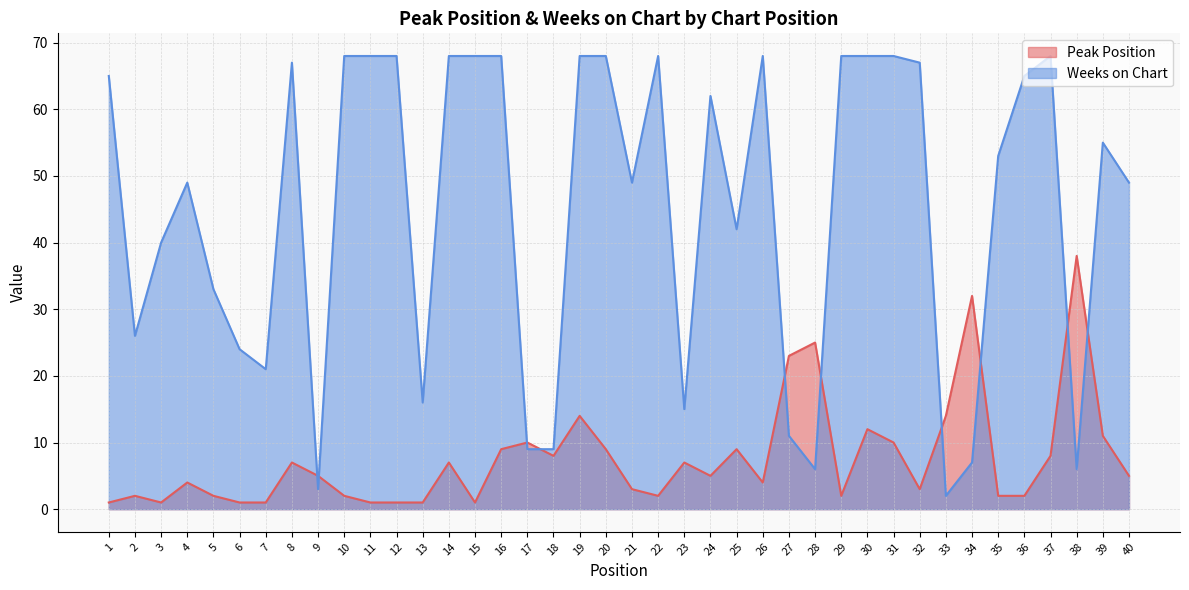

What is the difference between the second highest and second lowest values in the Weeks on Chart series?

65